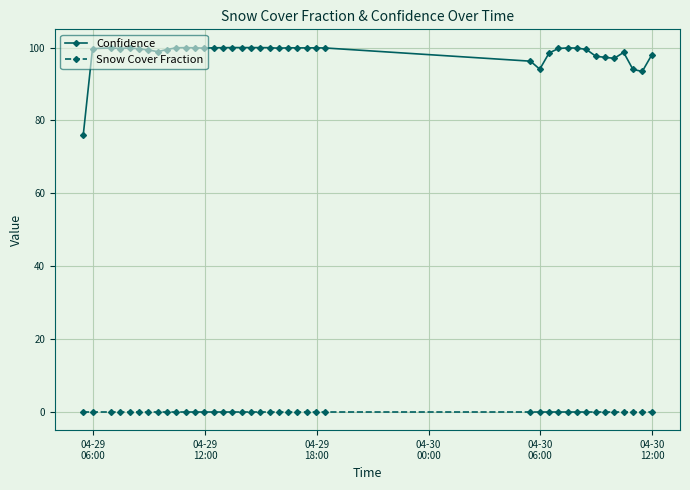

True or false: Snow Cover Fraction and Confidence intersect in this chart.

False